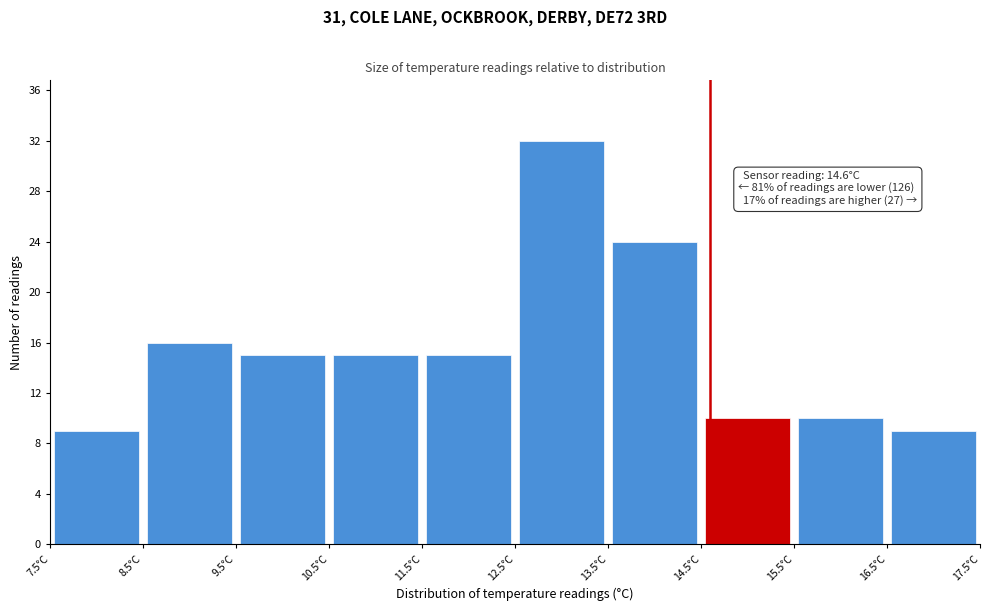

Over which range of the x-axis is the bar tallest?

12.5 to 13.5